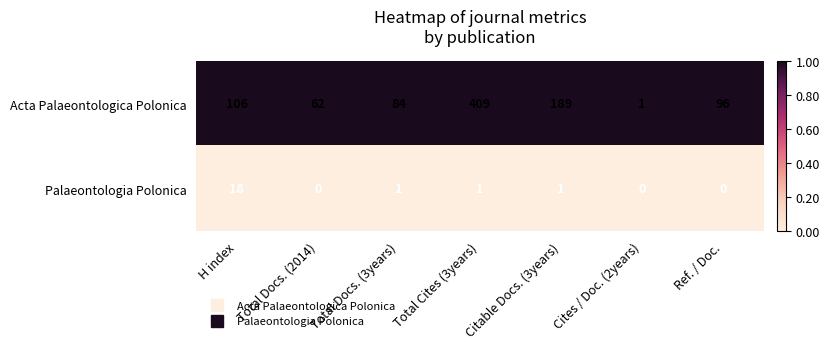

Rank the series at Cites / Doc. (2years) from highest to lowest value.

Acta Palaeontologica Polonica, Palaeontologia Polonica